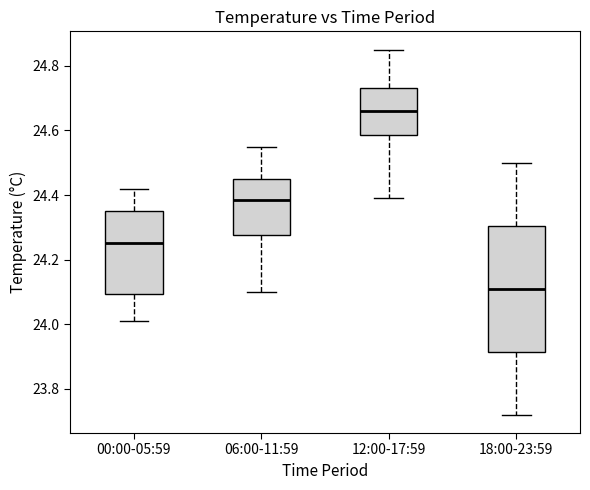

Reading left to right, transcribe this box plot: for each box, give where its median line is, the range the box spans, and where its two whiskers end, as read against the y-axis. The values are not printed on the chart, so give them approximately, as read against the axis.

00:00-05:59: median 24.26, box 24.10 to 24.36, whiskers 24.02 to 24.42
06:00-11:59: median 24.38, box 24.28 to 24.46, whiskers 24.10 to 24.56
12:00-17:59: median 24.66, box 24.58 to 24.74, whiskers 24.40 to 24.86
18:00-23:59: median 24.12, box 23.92 to 24.30, whiskers 23.72 to 24.50